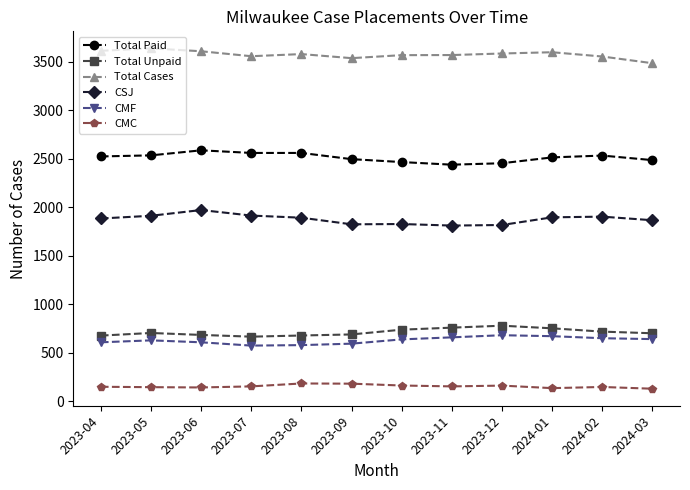

Is this an area chart (filled region under the line)?

No